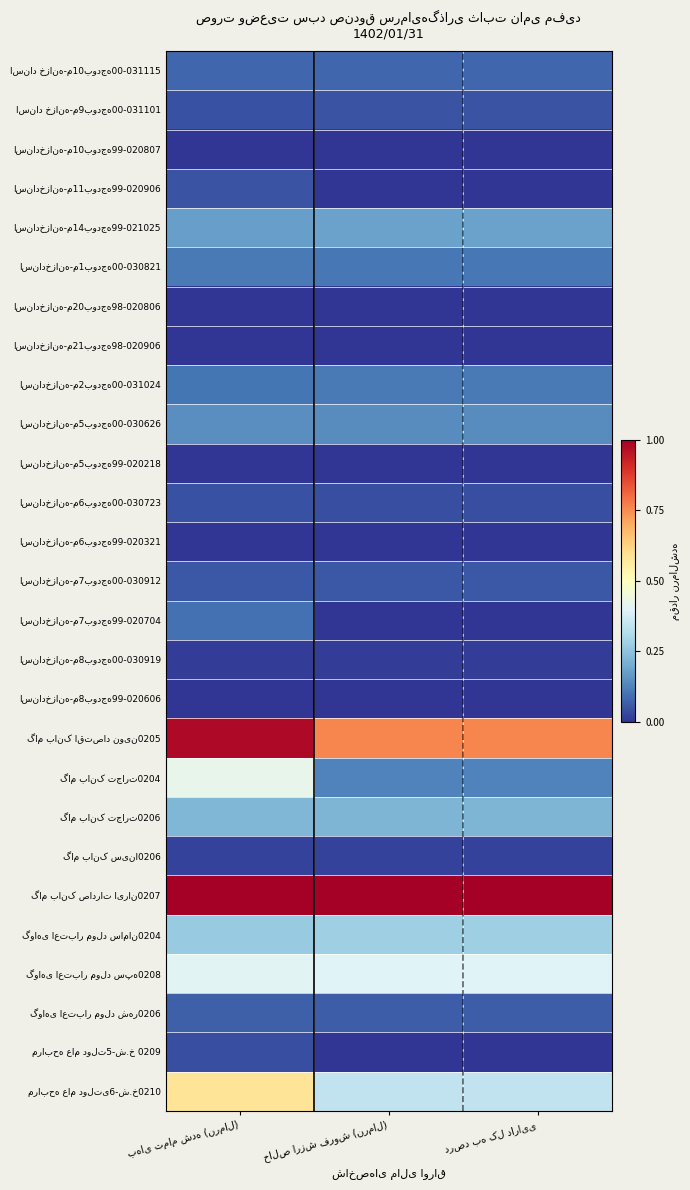

Where is اسنادخزانه-م7بودجه00-030912 nearest to the value 0?

خالص ارزش فروش (نرمال)